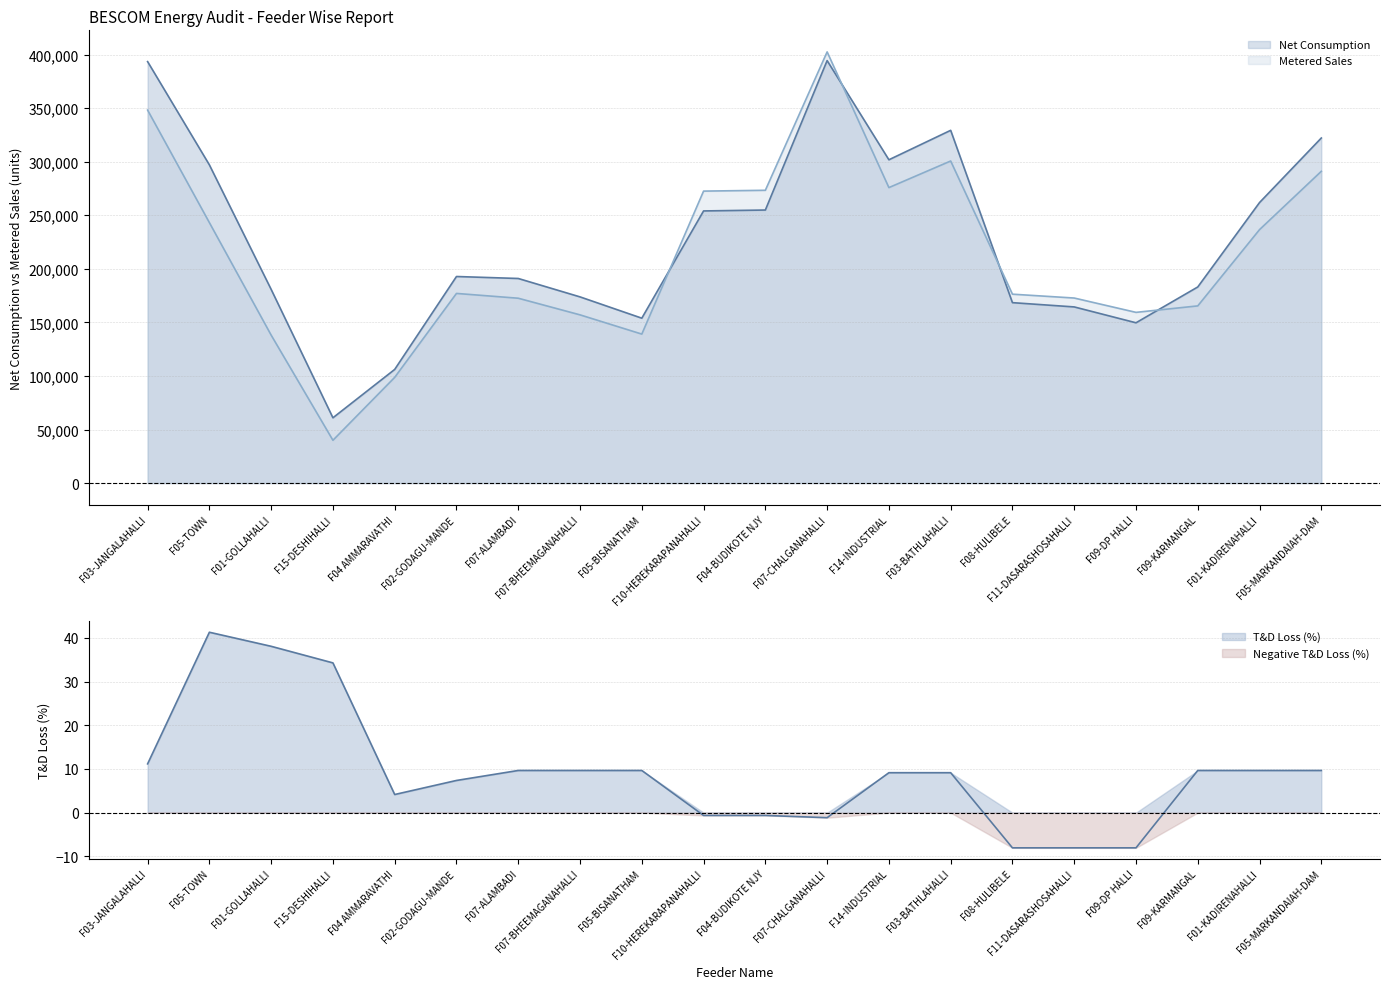

Which series ends up on top after the final intersection of Net Consumption and Metered Sales?

Net Consumption